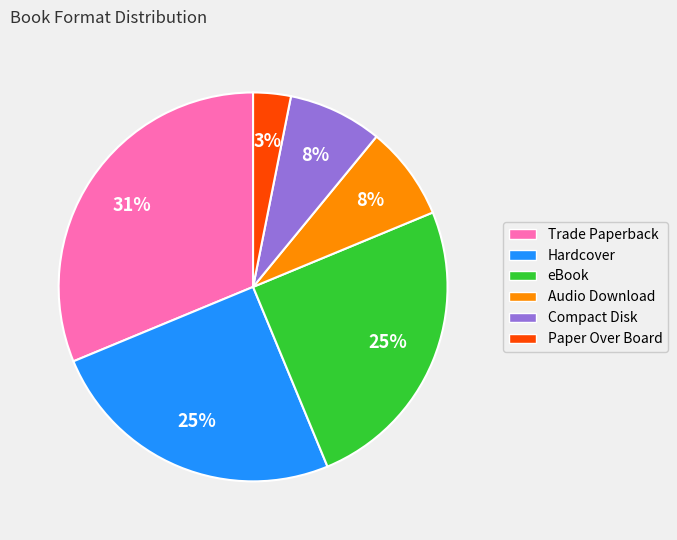

Which slice is the largest?

Trade Paperback